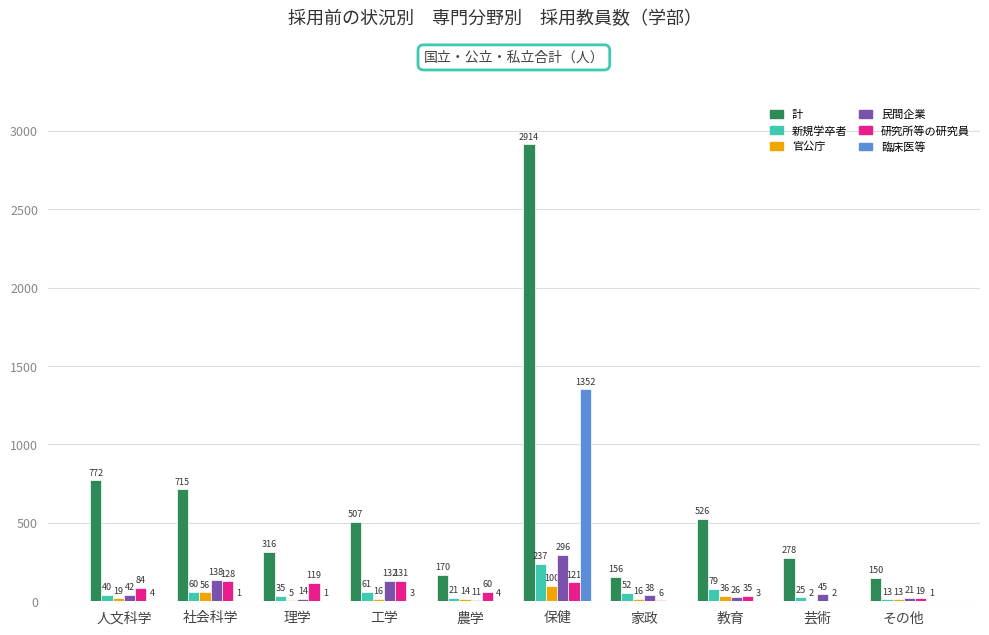

Which series has the largest total across all categories?

計